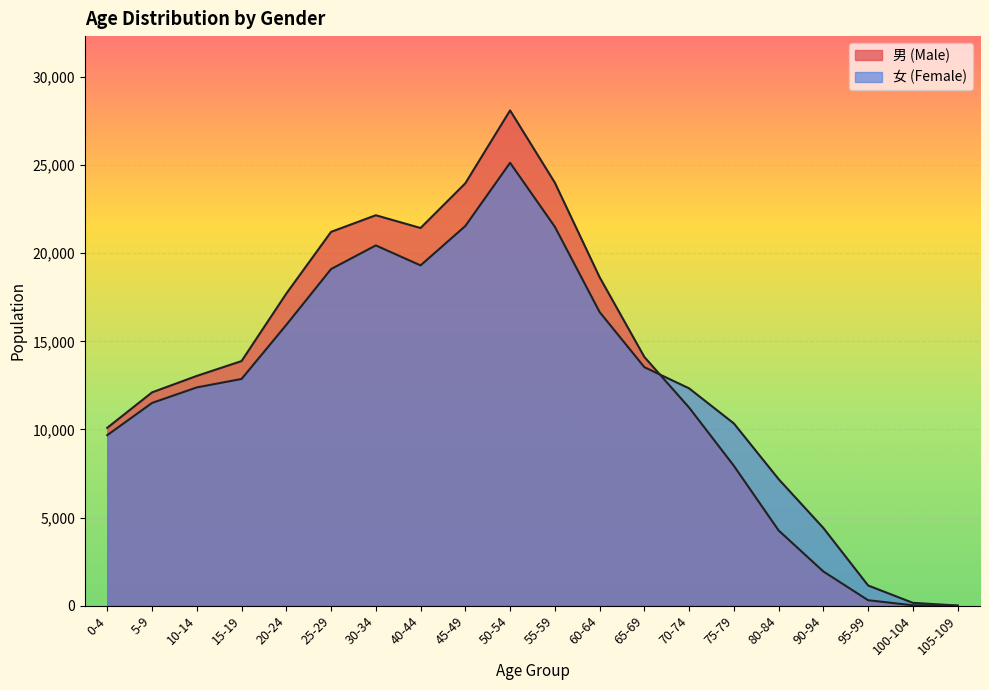

What are all the series names shown in the legend?

男 (Male), 女 (Female)